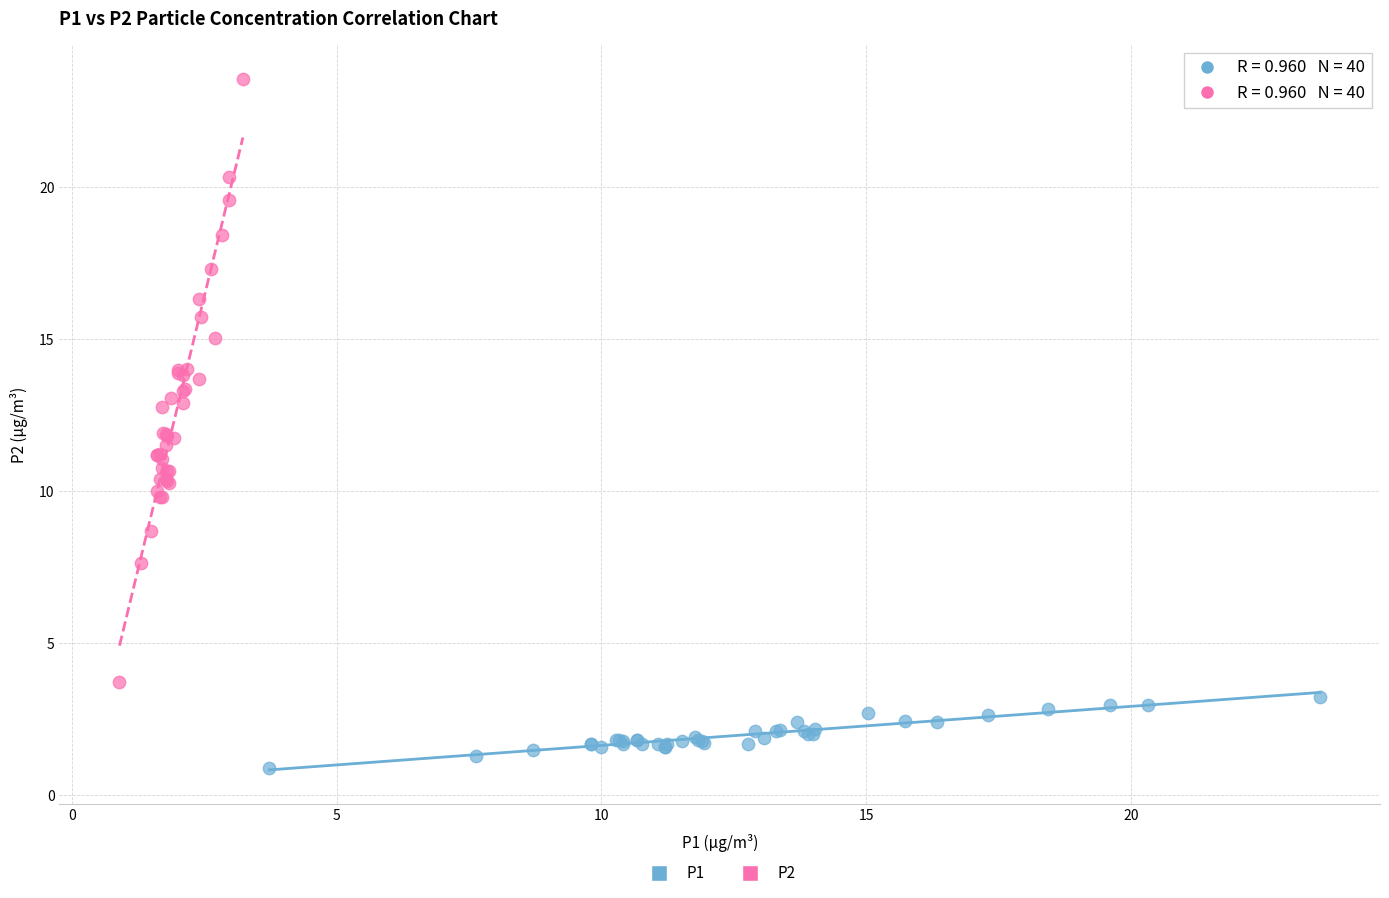

Which series has the widest spread of Y values?

P2